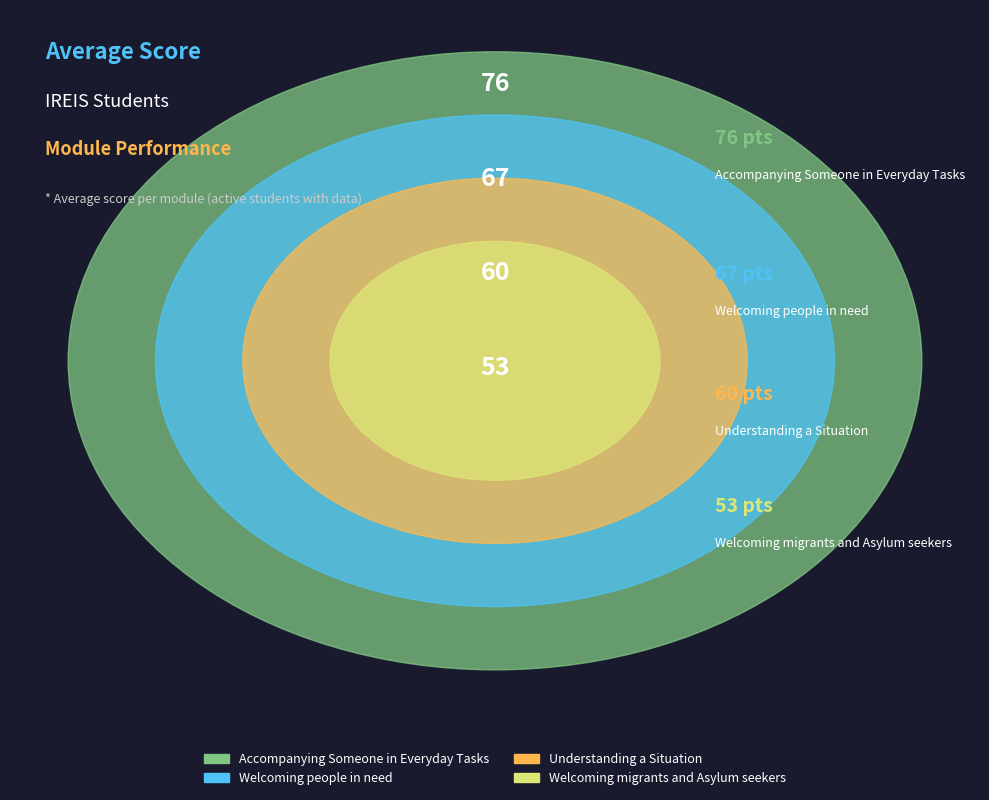

Between Understanding a Situation and Welcoming migrants and Asylum seekers, which is larger?

Understanding a Situation